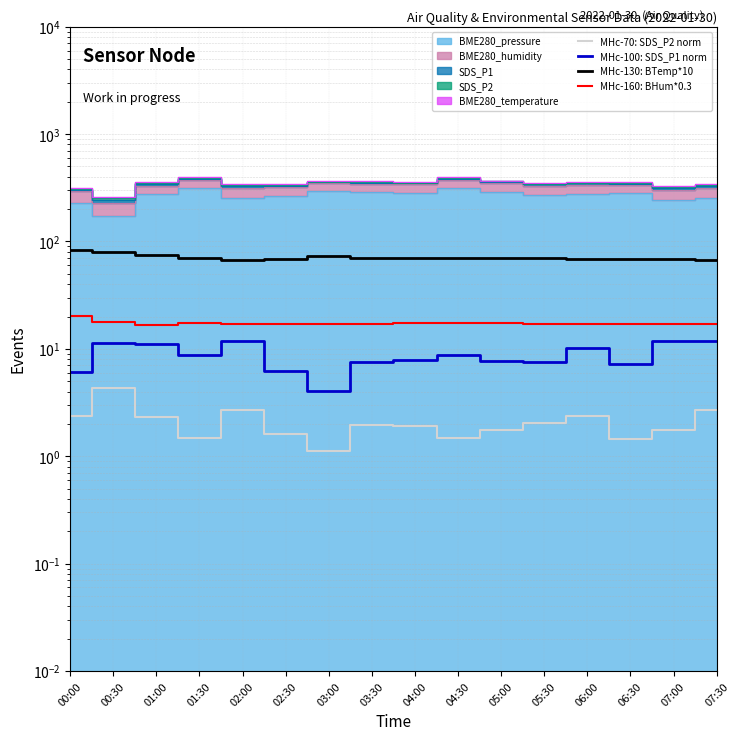

At which category is the sum across all series the highest?

00:30